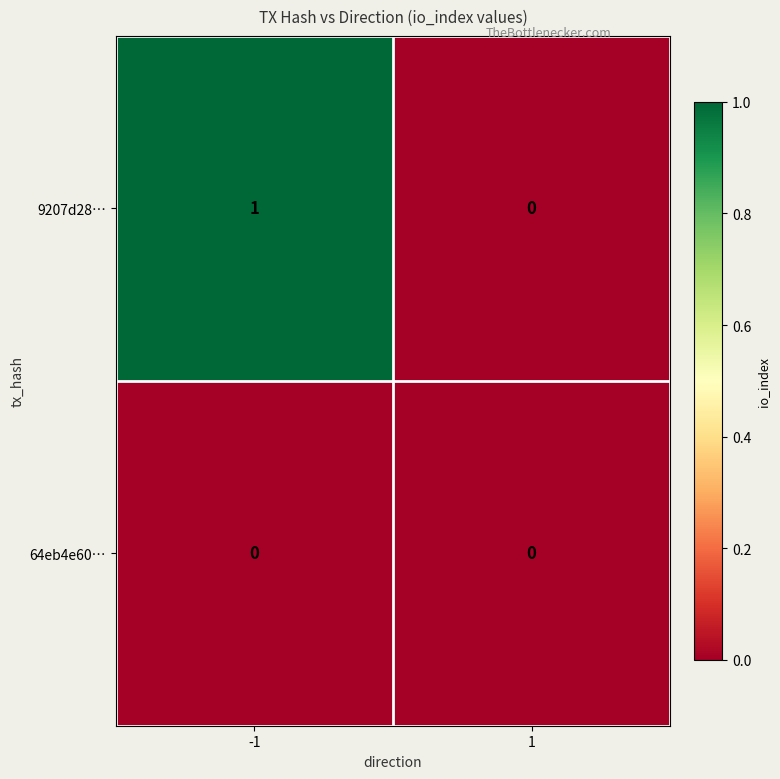

Which series has the widest spread of values?

9207d28…